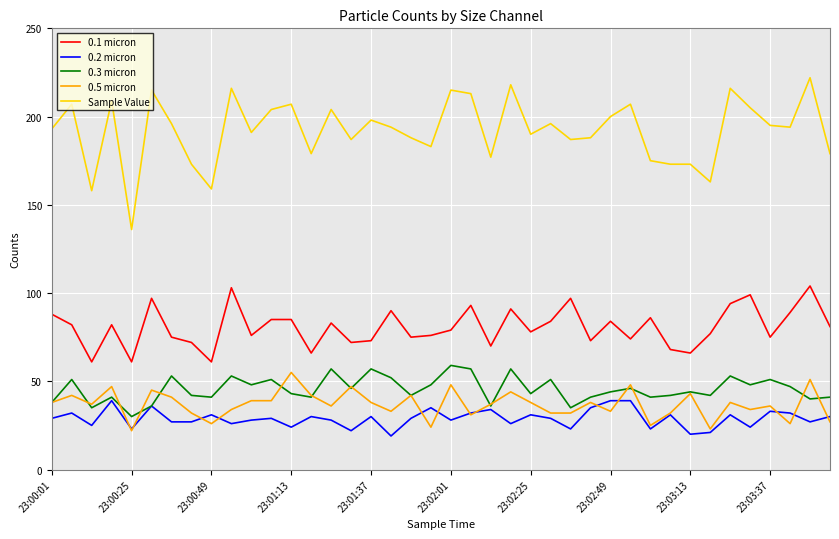

True or false: Sample Value and 0.3 micron cross at least once.

False